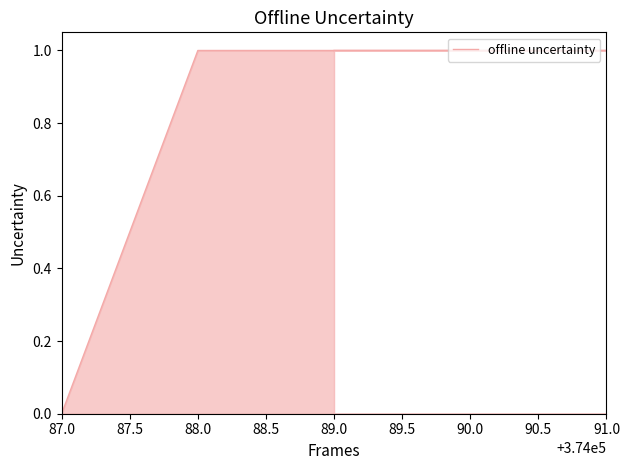

The chart shows a value of 0 at 87.0. True or false?

False